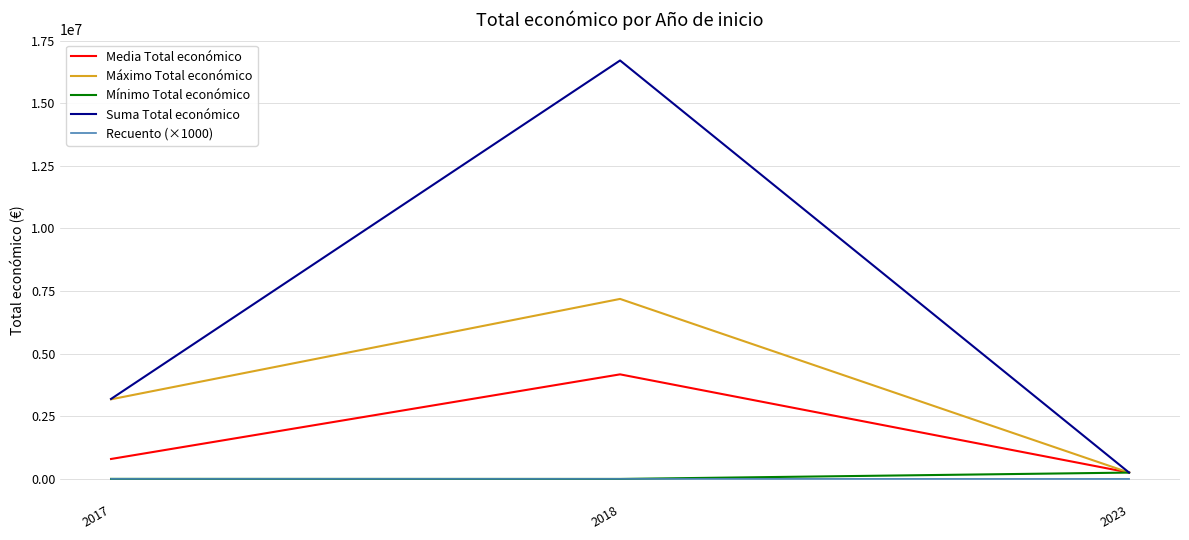

The value of Suma Total económico at 2017 is 1901840.8. True or false?

False